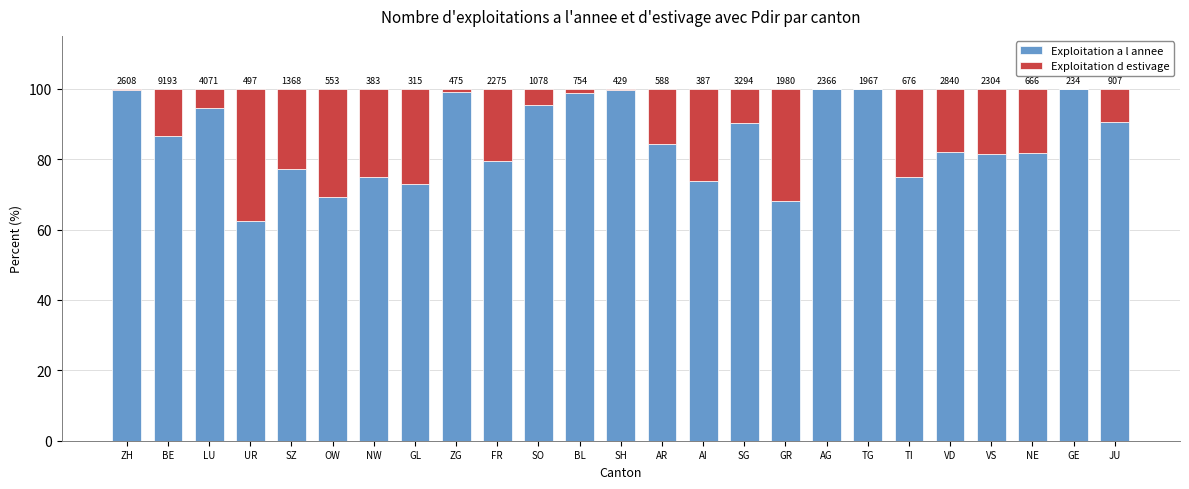

Between JU and SG, which is larger?

JU